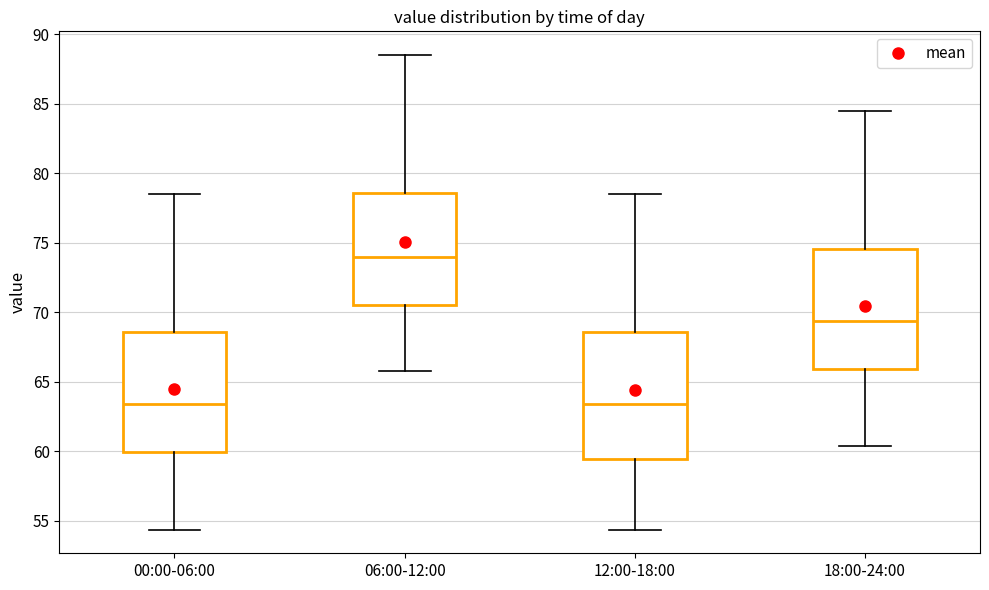

Reading left to right, read every box against the y-axis: the position of its median line, the range the box covers, and the ends of its whiskers. The values are not printed on the chart, so give them approximately, as read against the axis.

00:00-06:00: median 63.5, box 60.0 to 68.5, whiskers 54.5 to 78.5
06:00-12:00: median 74.0, box 70.5 to 78.5, whiskers 66.0 to 88.5
12:00-18:00: median 63.5, box 59.5 to 68.5, whiskers 54.5 to 78.5
18:00-24:00: median 69.5, box 66.0 to 74.5, whiskers 60.5 to 84.5